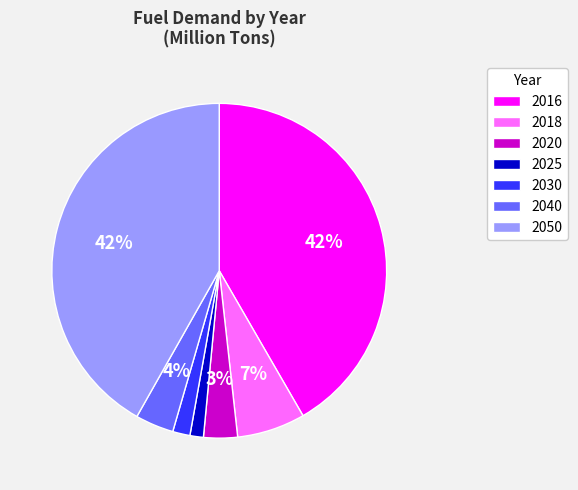

The 2040 slice represents 4% of the pie. True or false?

True